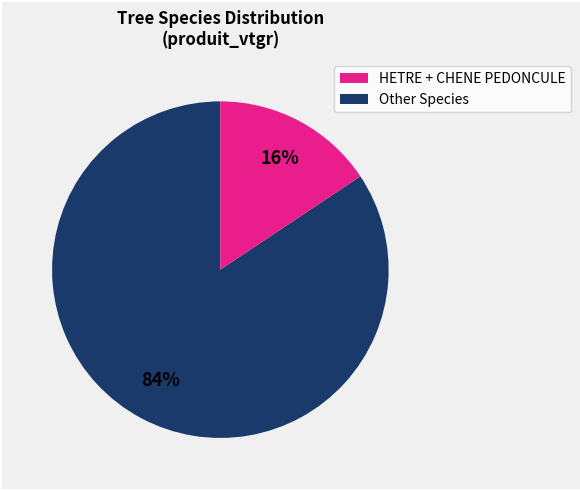

To the nearest percent, what is the average slice percentage?

50%